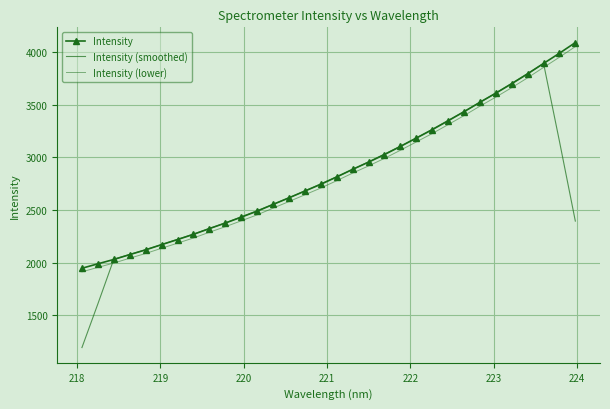

Rank the series by their maximum value, from lowest to highest.

Intensity (smoothed), Intensity (lower), Intensity